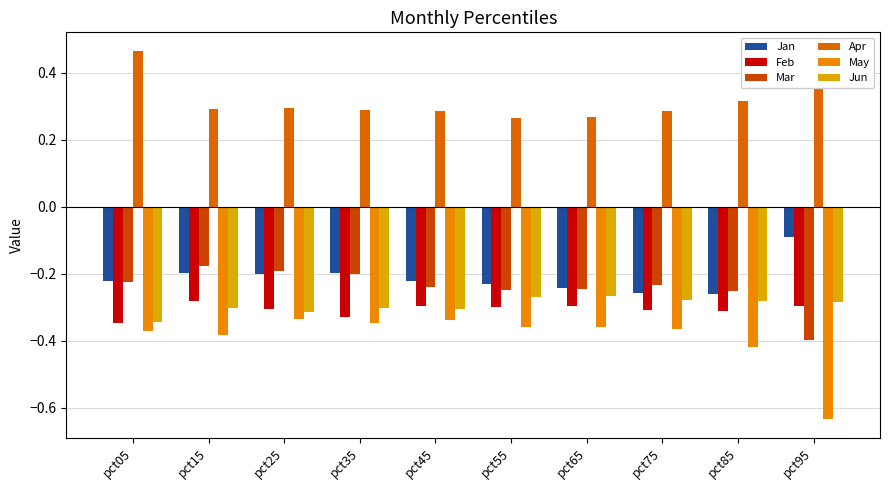

Which series has the largest total across all categories?

Apr